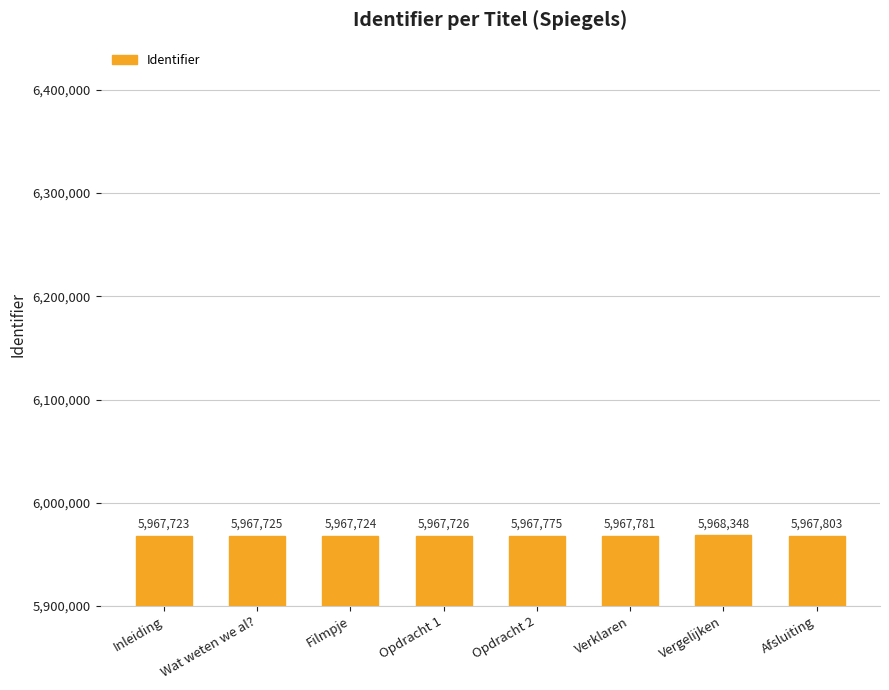

What is the label of the 2nd bar from the right?

Vergelijken